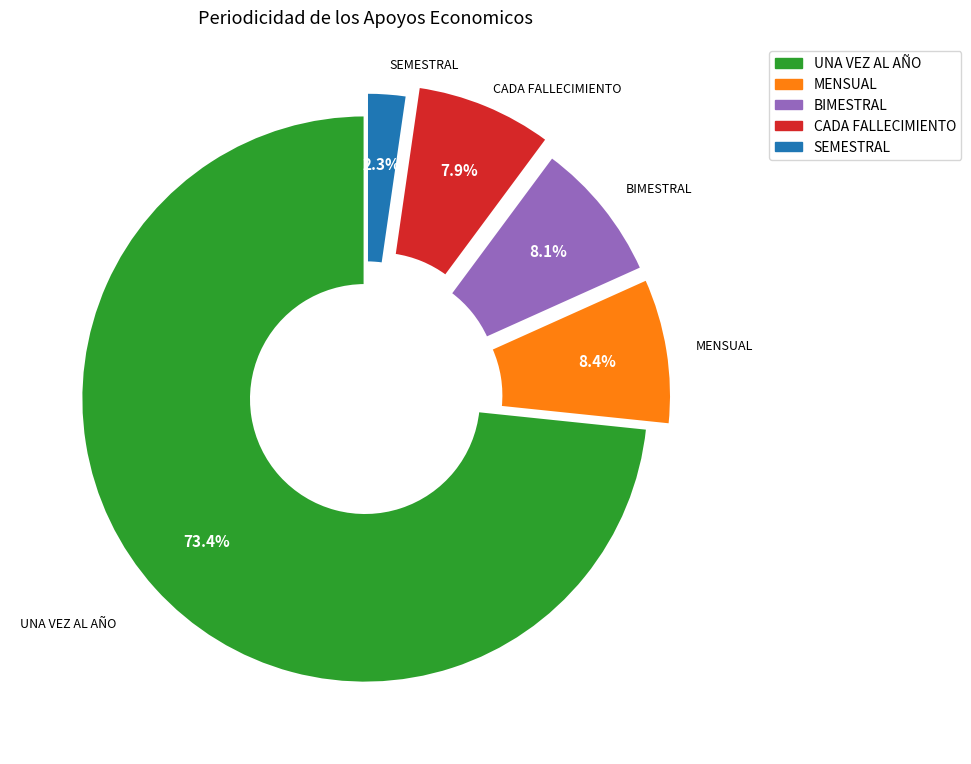

Is there any slice that represents more than half of the pie?

Yes